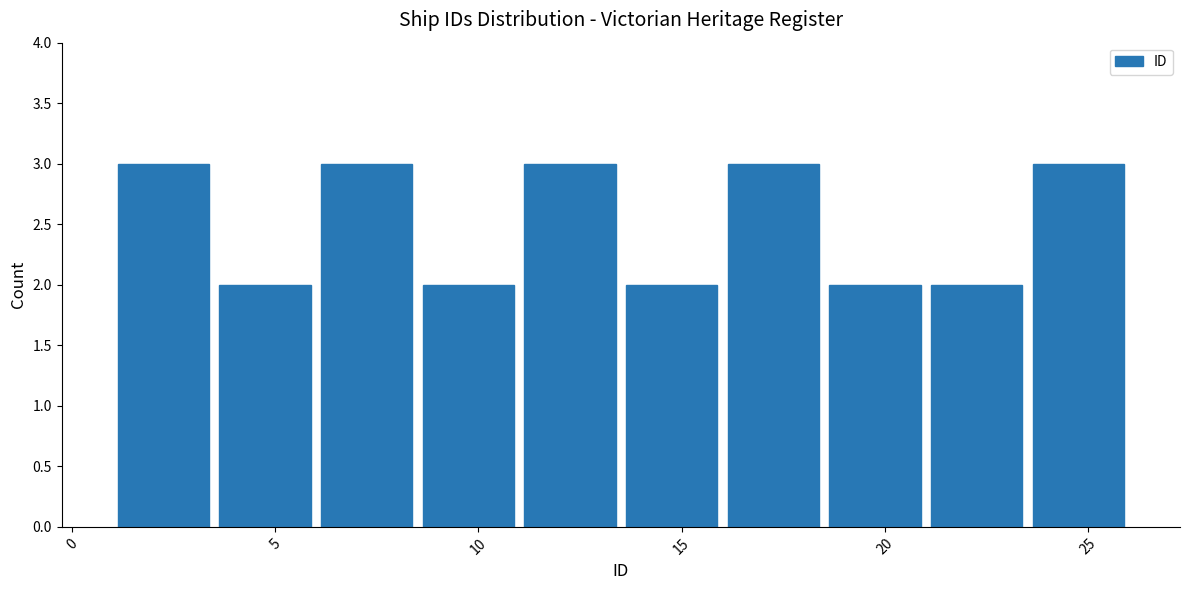

How tall is the bar that spans 13.5 to 16.0 on the x-axis? The values are not printed on the chart, so give them approximately, as read against the axis.

2